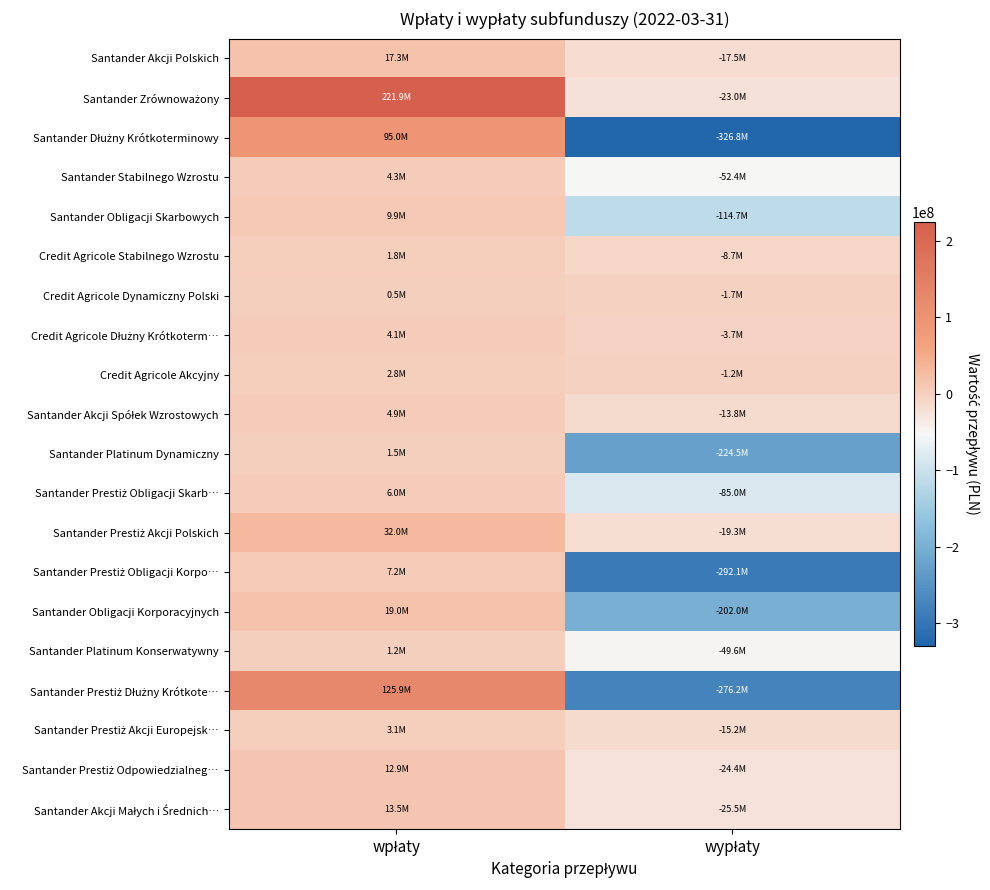

Rank the series by their maximum value, from lowest to highest.

Credit Agricole Dynamiczny Polski, Santander Platinum Konserwatywny, Santander Platinum Dynamiczny, Credit Agricole Stabilnego Wzrostu, Credit Agricole Akcyjny, Santander Prestiż Akcji Europejsk…, Credit Agricole Dłużny Krótkoterm…, Santander Stabilnego Wzrostu, Santander Akcji Spółek Wzrostowych, Santander Prestiż Obligacji Skarb…, Santander Prestiż Obligacji Korpo…, Santander Obligacji Skarbowych, Santander Prestiż Odpowiedzialneg…, Santander Akcji Małych i Średnich…, Santander Akcji Polskich, Santander Obligacji Korporacyjnych, Santander Prestiż Akcji Polskich, Santander Dłużny Krótkoterminowy, Santander Prestiż Dłużny Krótkote…, Santander Zrównoważony